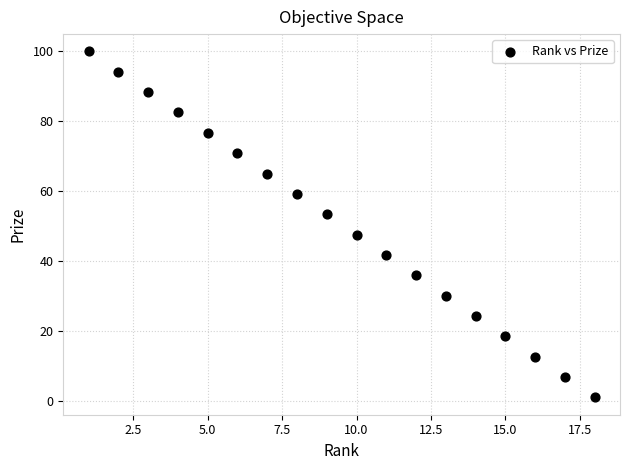

What is the range of Y values (max minus min)?

99.0